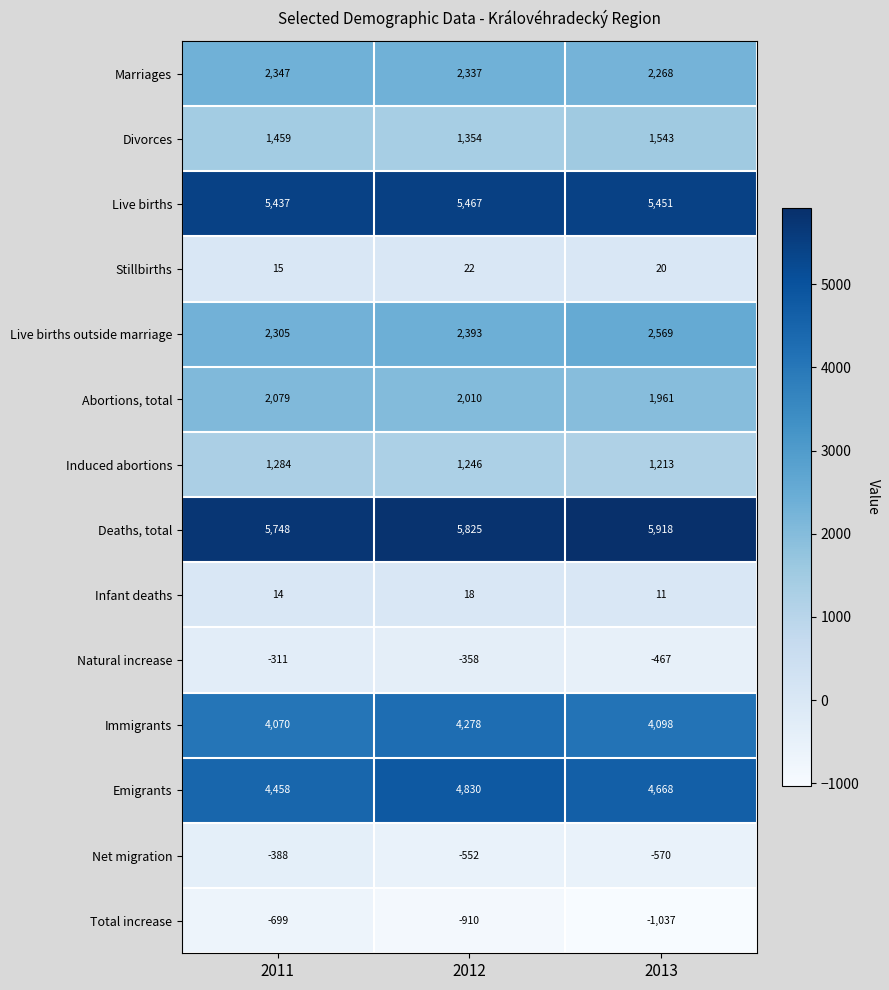

The value of Deaths, total at 2011 is 5748. True or false?

True